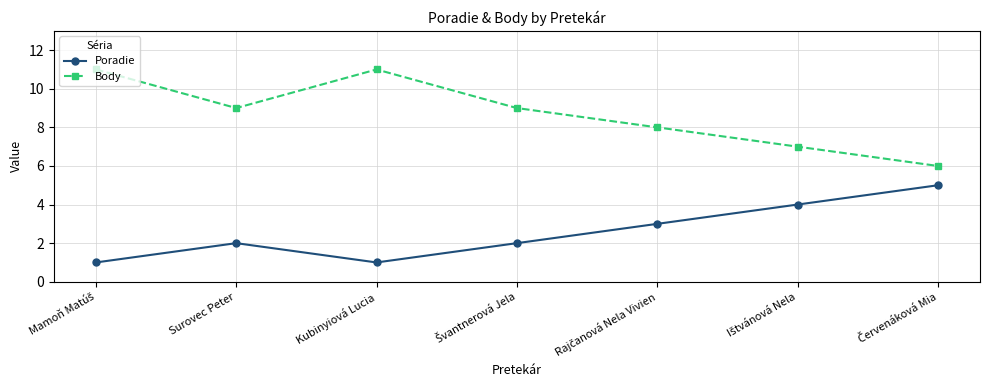

True or false: Poradie and Body cross at least once.

False